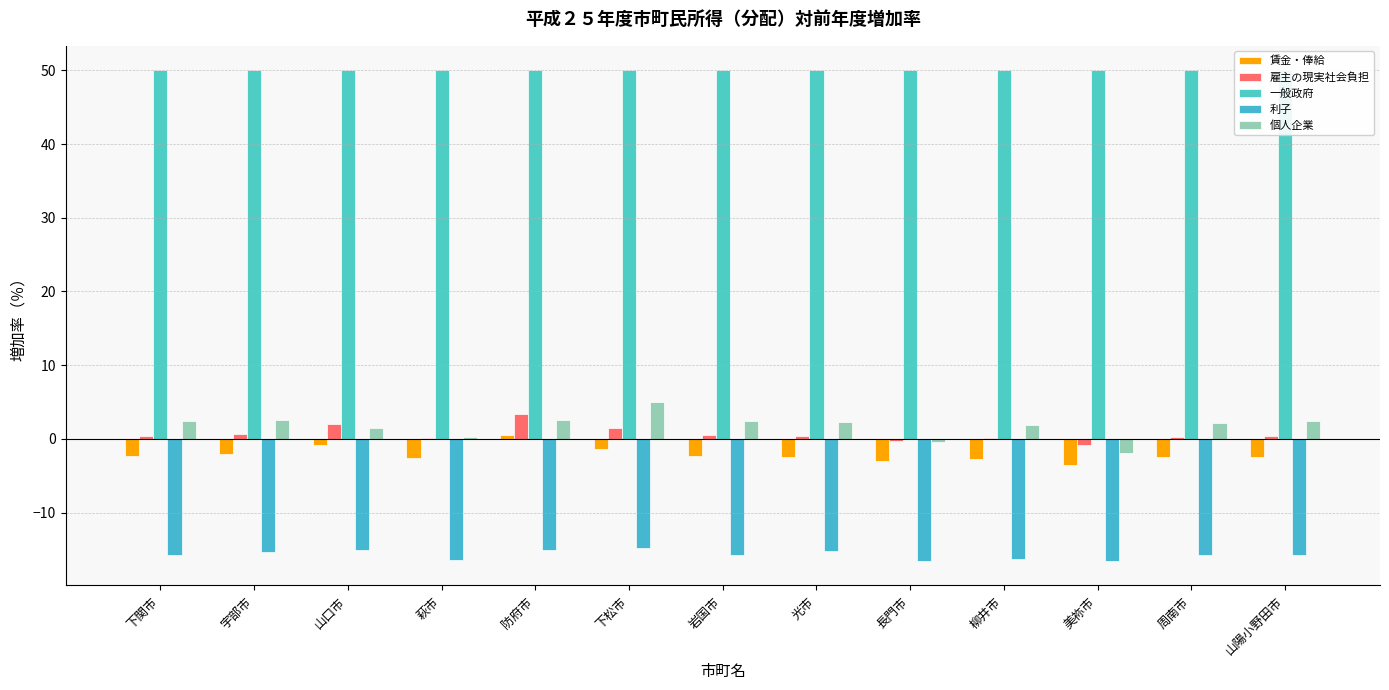

What are all the series names shown in the legend?

賃金・俸給, 雇主の現実社会負担, 一般政府, 利子, 個人企業